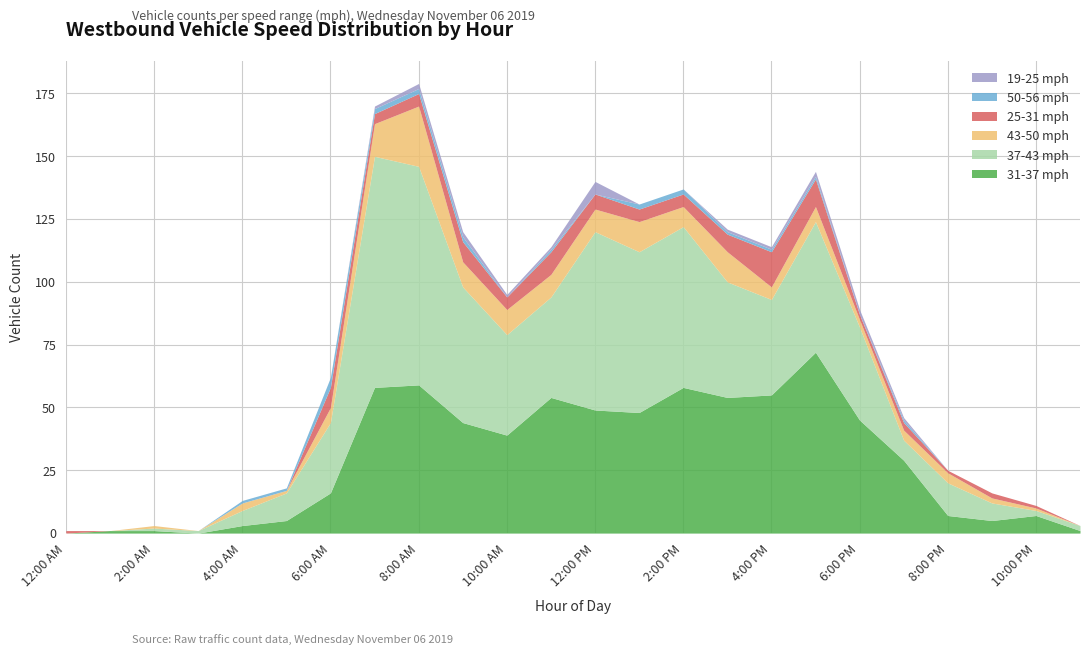

Where is 19-25 mph nearest to the value 2?

8:00 AM